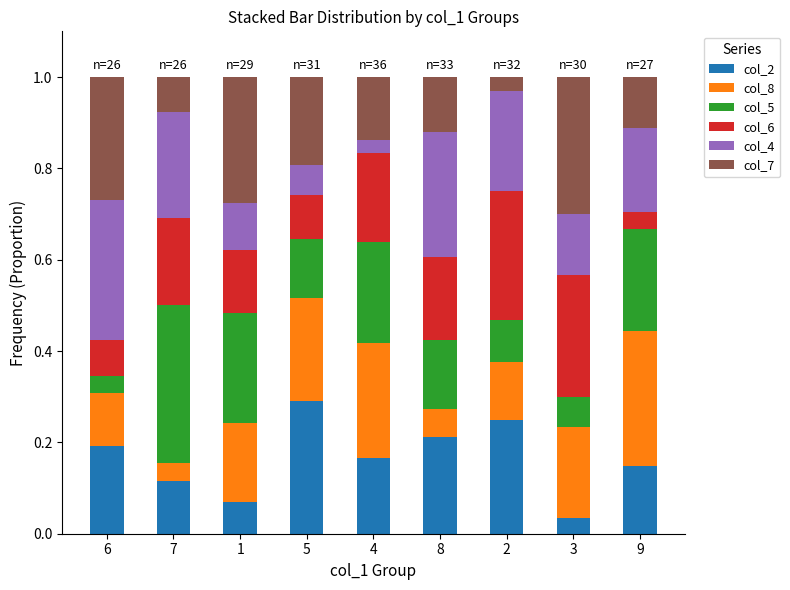

Which category has the lowest value in the col_2 series?

3